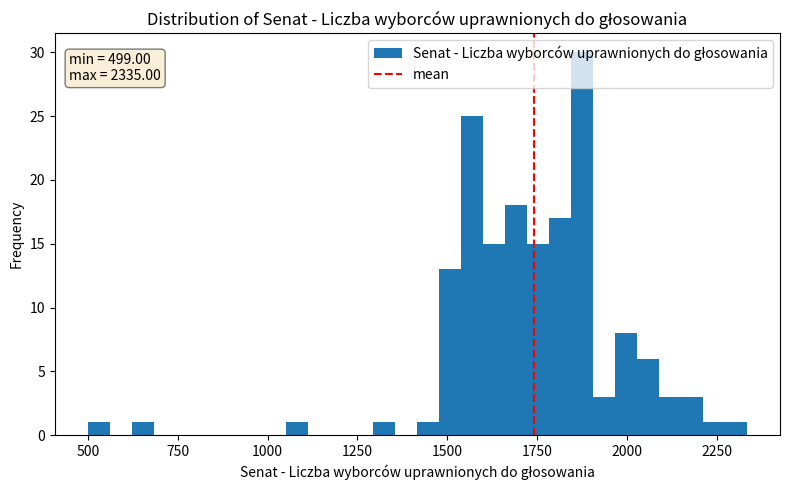

Around what value on the x-axis is the tallest bar? Give the approximate position of its centre, as read against the axis.

1900